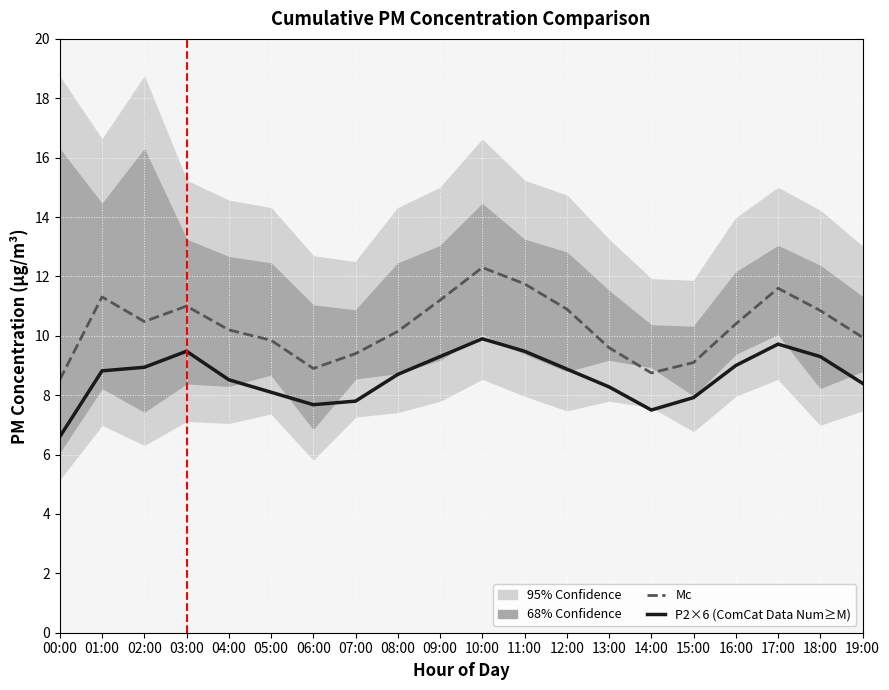

In P2×6 (ComCat Data Num≥M), how many points are higher than both neighbors (excluding endpoints)?

3